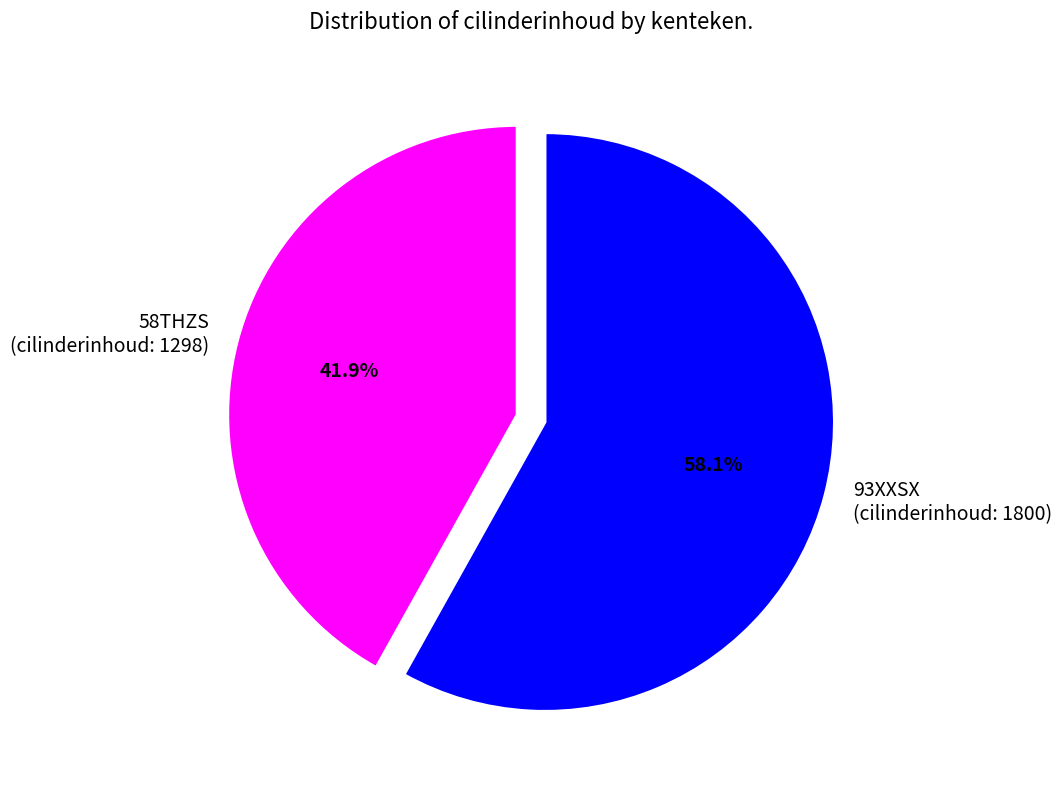

Combined, what portion of the pie is 93XXSX (cilinderinhoud: 1800) and 58THZS (cilinderinhoud: 1298)?

100.0%